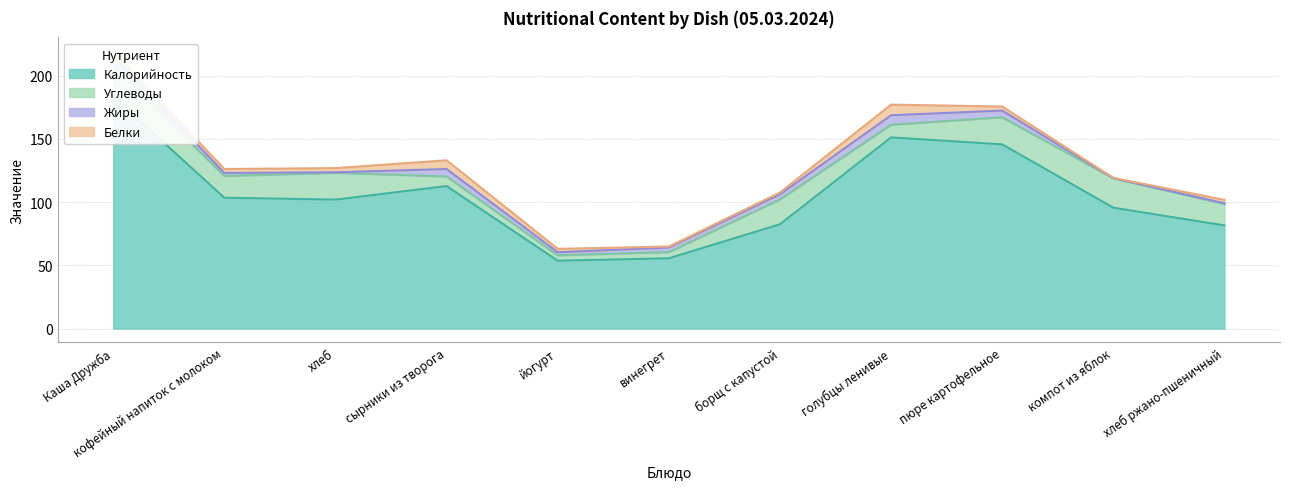

At how many categories does at least one series exceed 101?

6